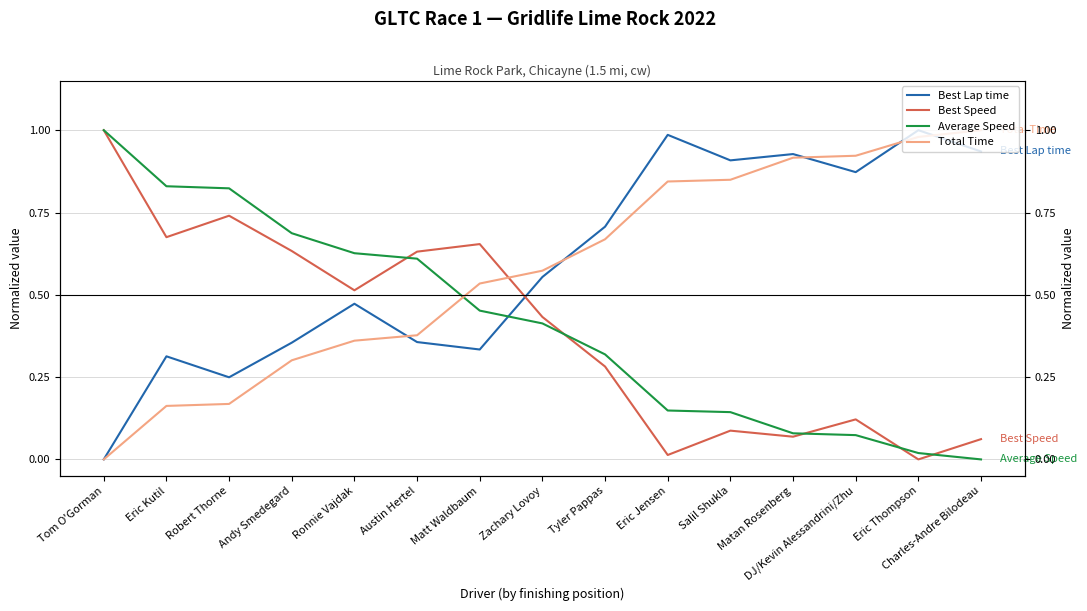

What is the average value of the Best Lap time series?

0.6